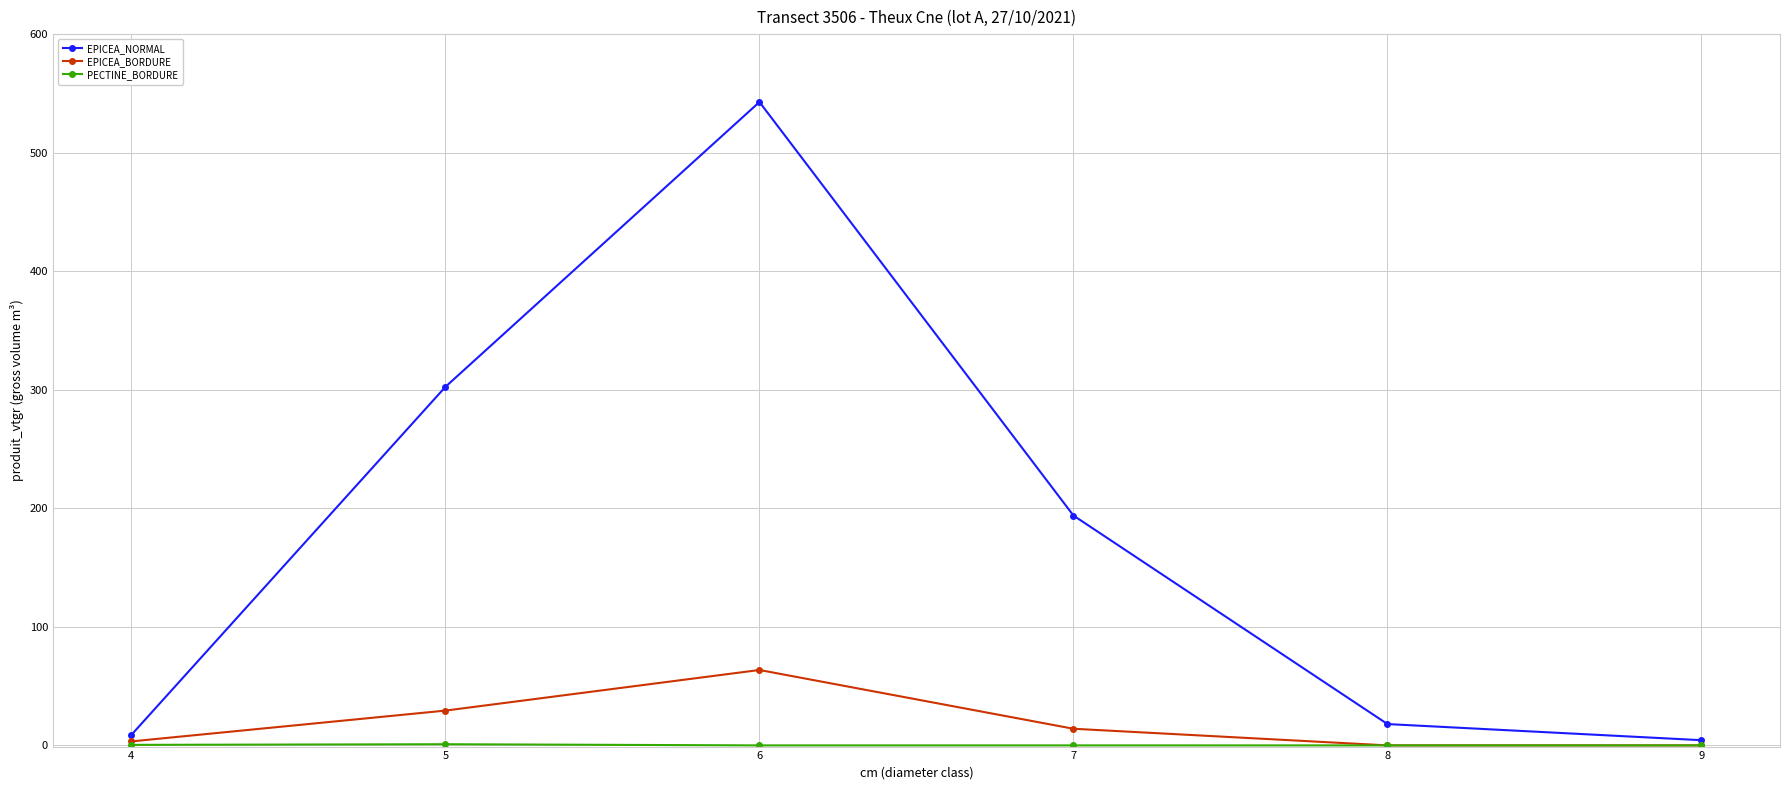

Is this an area chart (filled region under the line)?

No